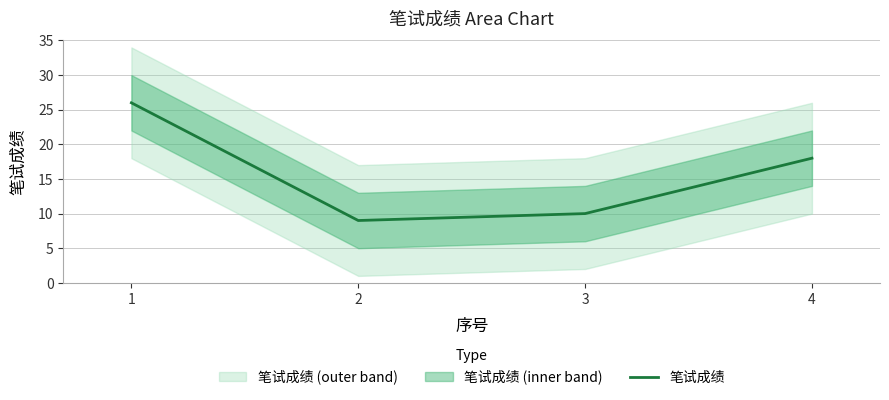

What is the difference between the maximum and minimum values?

17